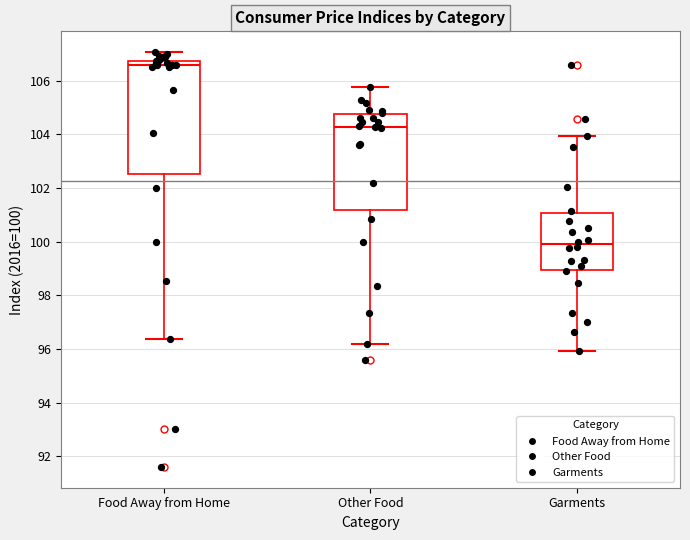

Reading left to right, transcribe this box plot: for each box, give where its median line is, the range the box spans, and where its two whiskers end, as read against the y-axis. The values are not printed on the chart, so give them approximately, as read against the axis.

Food Away from Home: median 106.6, box 102.6 to 106.8, whiskers 96.4 to 107.0
Other Food: median 104.2, box 101.2 to 104.8, whiskers 96.2 to 105.8
Garments: median 100.0, box 99.0 to 101.0, whiskers 96.0 to 104.0